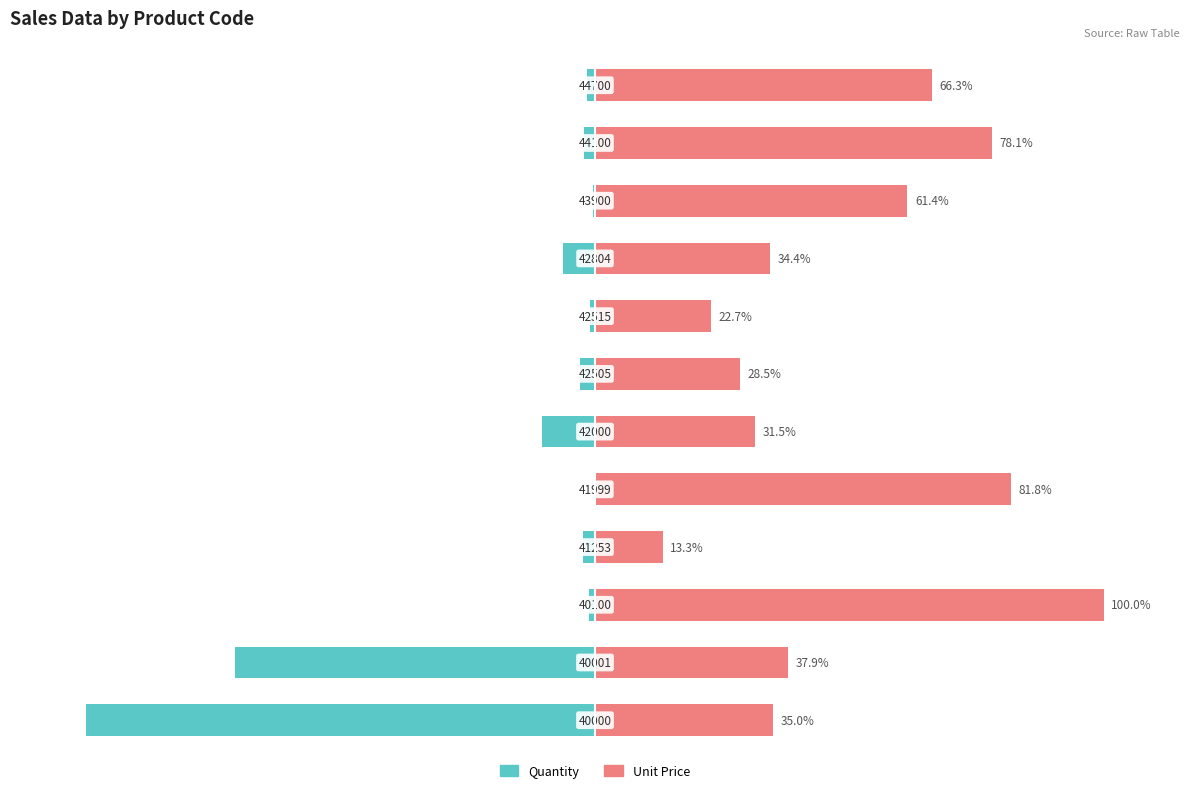

Are the bars grouped side by side (vs. stacked)?

Yes